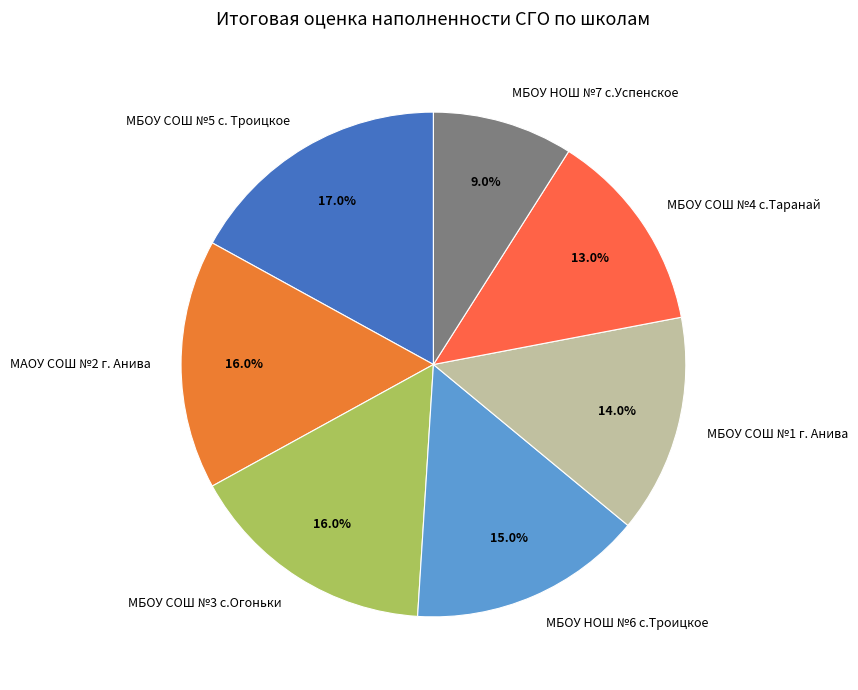

To the nearest percent, what is the average slice percentage?

14%